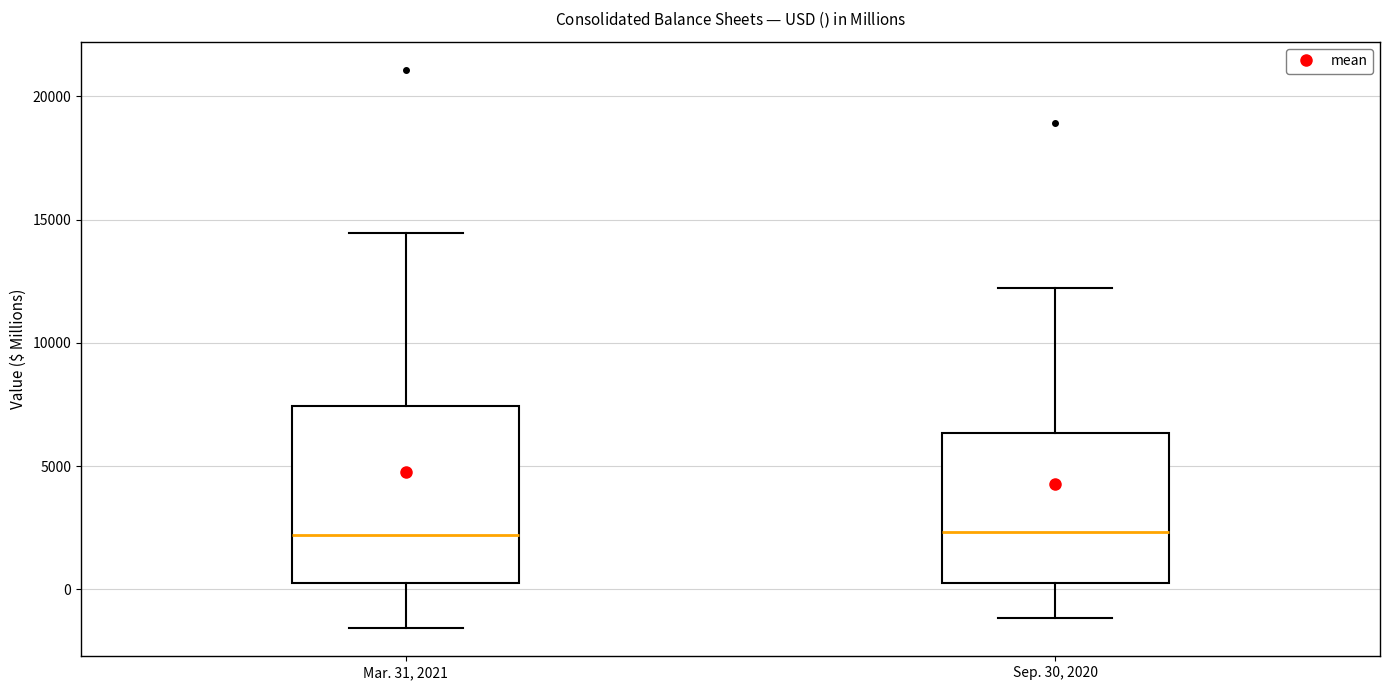

Reading left to right, transcribe this box plot: for each box, give where its median line is, the range the box spans, and where its two whiskers end, as read against the y-axis. The values are not printed on the chart, so give them approximately, as read against the axis.

Mar. 31, 2021: median 2000, box 500 to 7500, whiskers -1500 to 14500
Sep. 30, 2020: median 2500, box 500 to 6500, whiskers -1000 to 12000